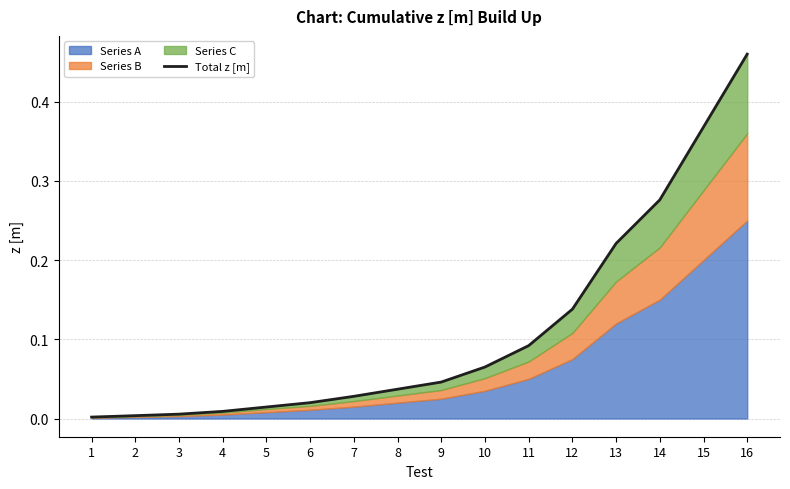

What is the average value?

0.1